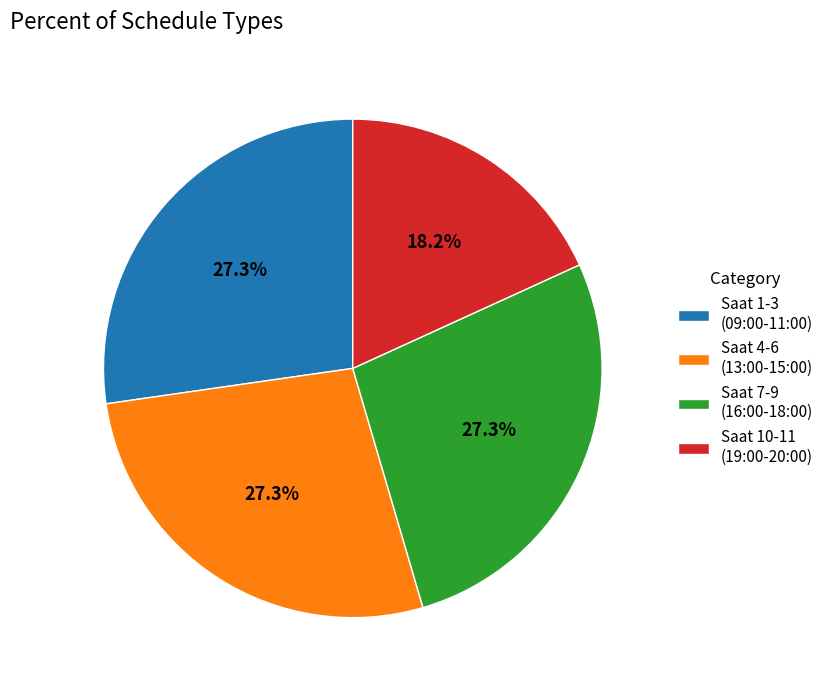

Which has a higher value, Saat 10-11 (19:00-20:00) or Saat 1-3 (09:00-11:00)?

Saat 1-3 (09:00-11:00)